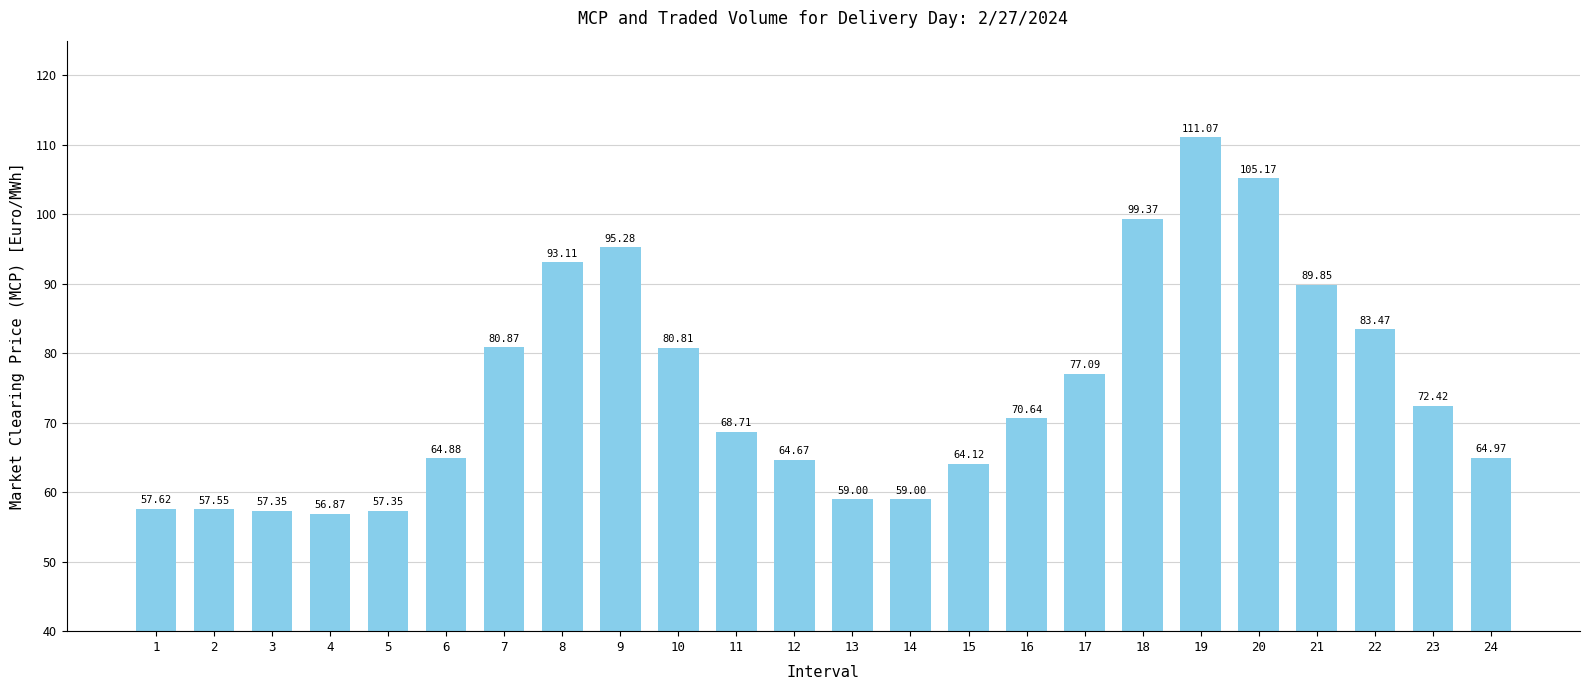

How many series are shown in this chart?

1